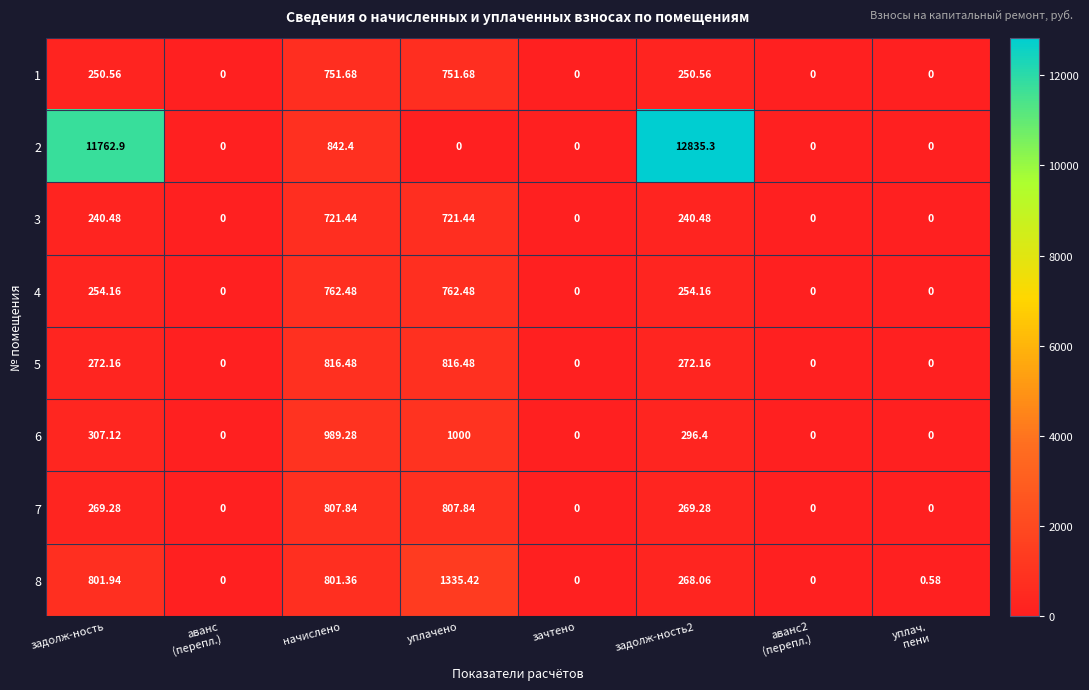

How many values in the 2 series exceed 0?

3